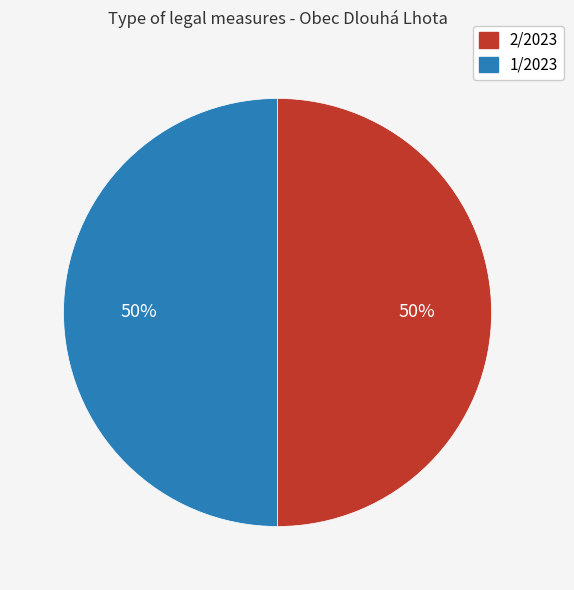

Approximately how many times larger is the value at 2/2023 compared to 1/2023?

1.0